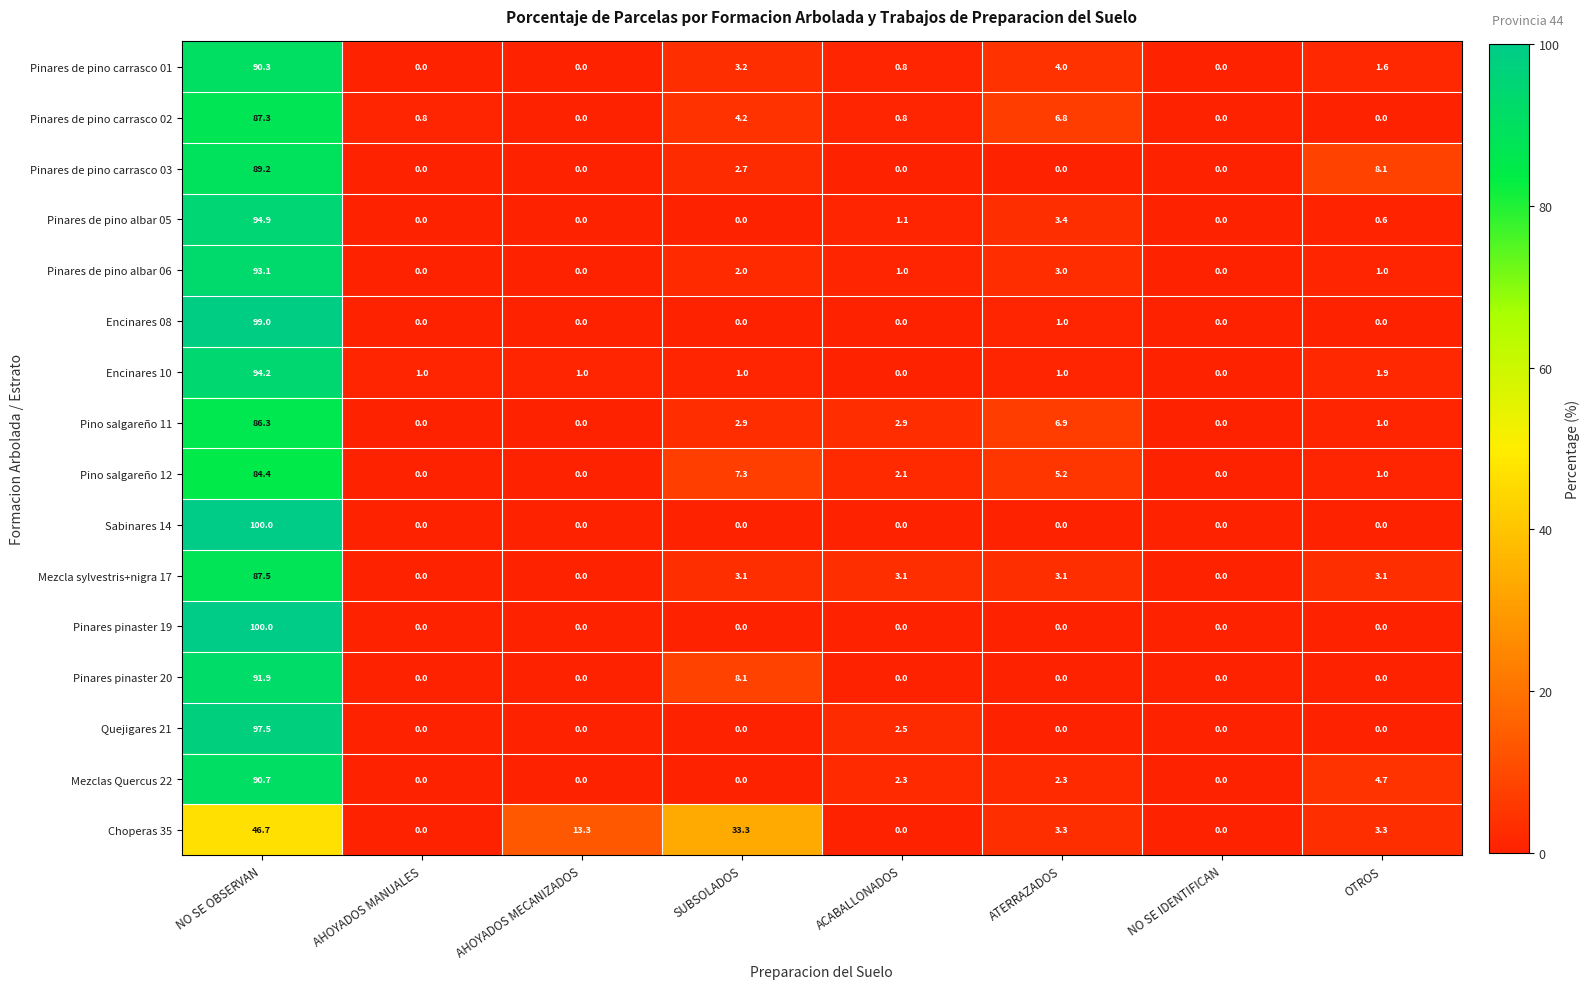

At which category is the sum across all series the highest?

NO SE OBSERVAN